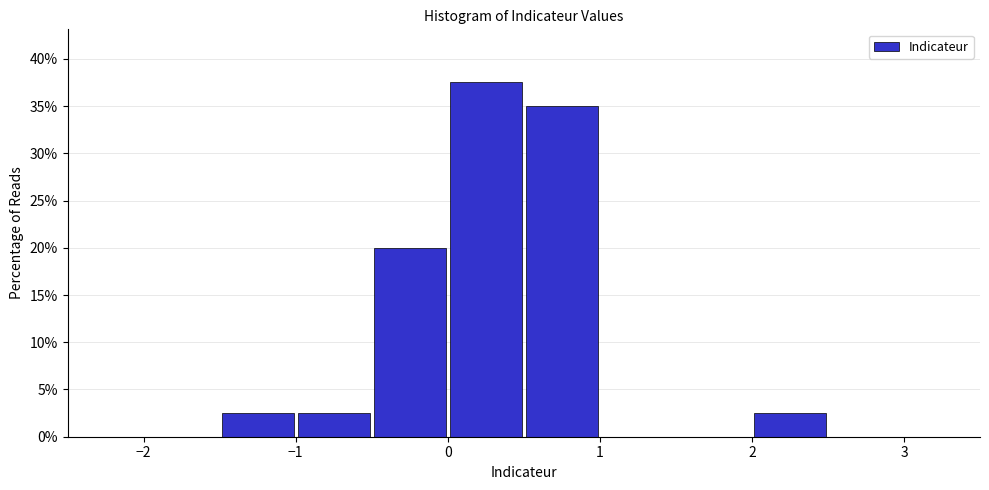

Reading left to right, list every bar in this chart as the range it spans on the x-axis followed by its height. The values are not printed on the chart, so give them approximately, as read against the axis.

-2.5 to -2.0: 0
-2.0 to -1.5: 0
-1.5 to -1.0: 2.5
-1.0 to -0.5: 2.5
-0.5 to 0.0: 20.0
0.0 to 0.5: 37.5
0.5 to 1.0: 35.0
1.0 to 1.5: 0
1.5 to 2.0: 0
2.0 to 2.5: 2.5
2.5 to 3.0: 0
3.0 to 3.5: 0